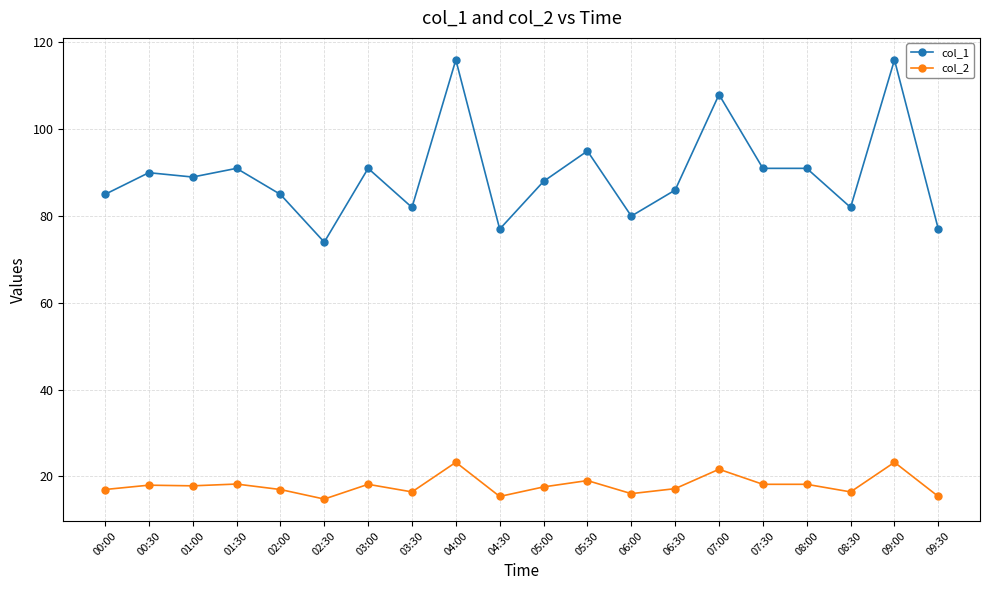

What is the spread (max minus min) of values at 05:00?

70.4